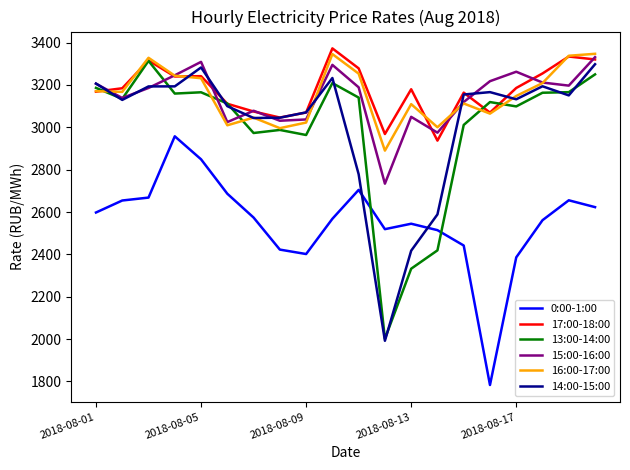

True or false: 17:00-18:00 and 0:00-1:00 intersect in this chart.

False